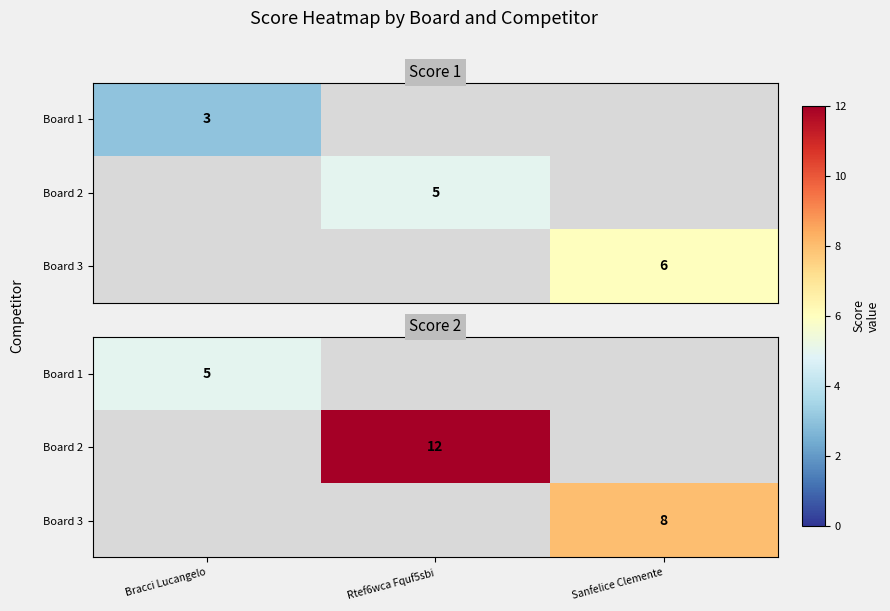

How many distinct data groups are displayed?

3